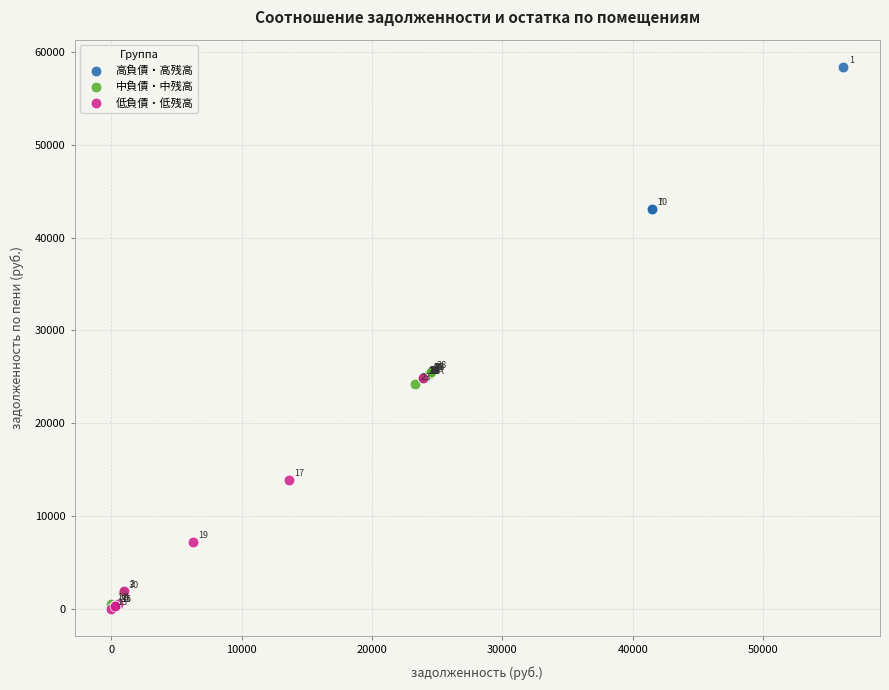

What are all the series names shown in the legend?

高負債・高残高, 中負債・中残高, 低負債・低残高